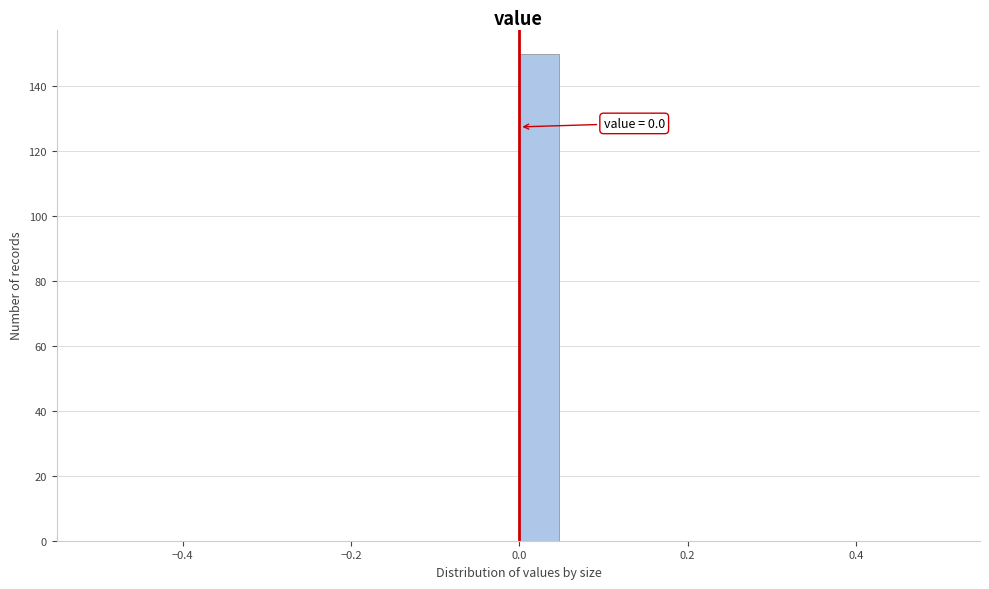

Around what value on the x-axis is the tallest bar? Give the approximate position of its centre, as read against the axis.

0.02